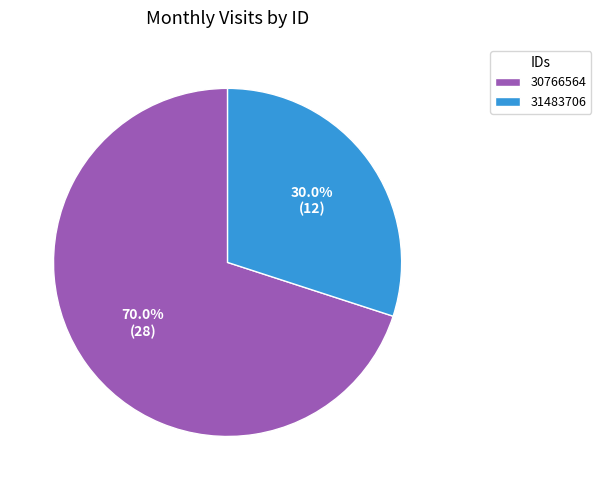

How many segments does this pie chart have?

2